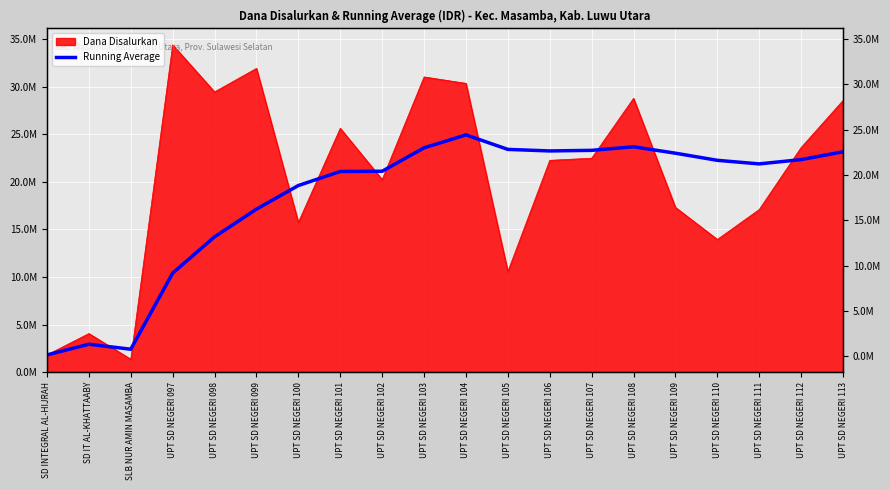

Is it true that the value at UPT SD NEGERI 100 is 10763994?

False